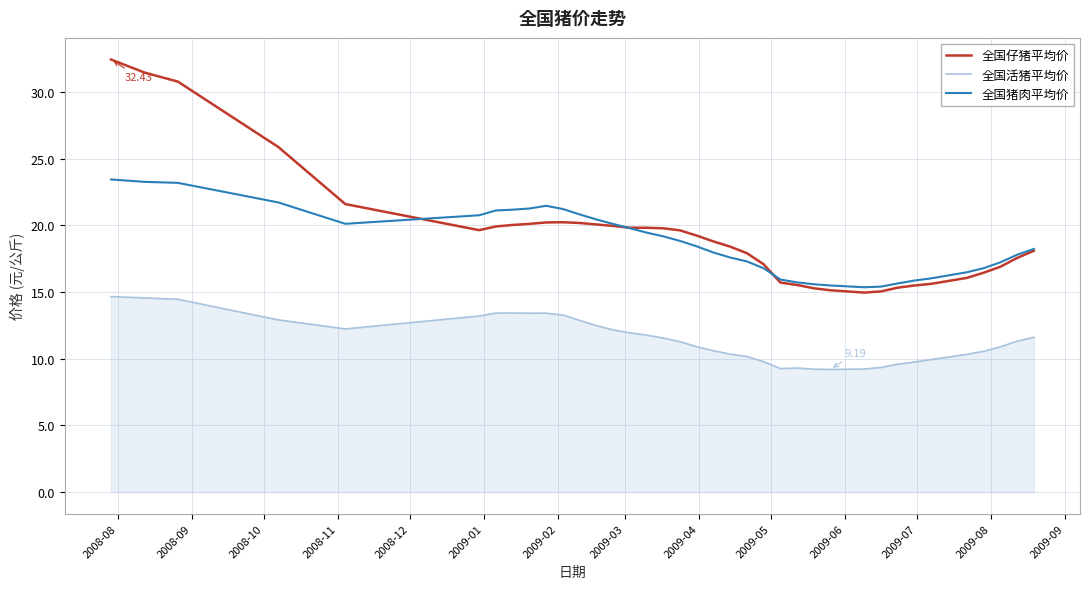

True or false: 全国猪肉平均价 and 全国活猪平均价 intersect in this chart.

False